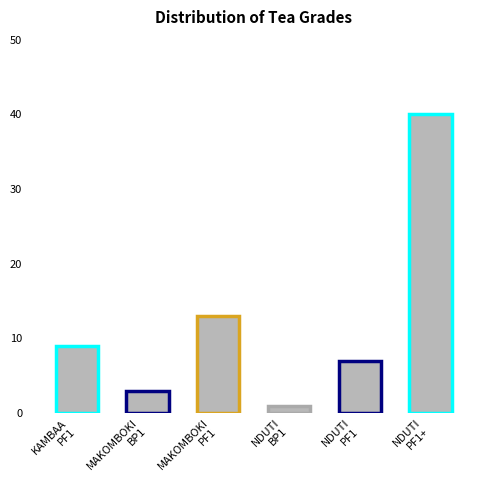

What is the difference between the second highest and second lowest values?

10